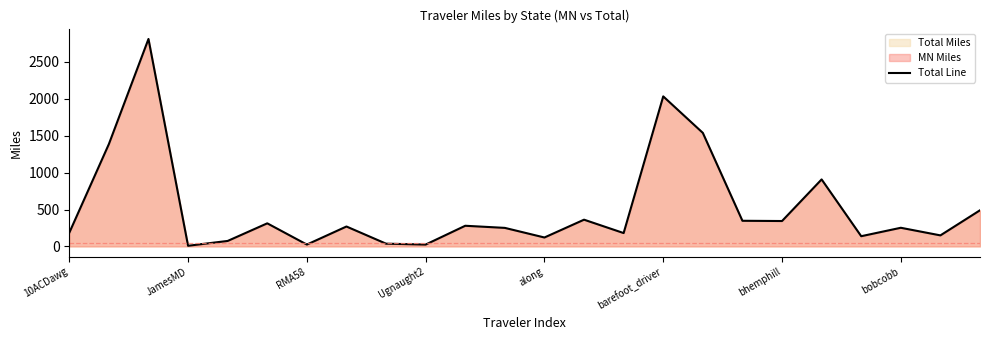

What is the maximum value for Total Line?

2811.1